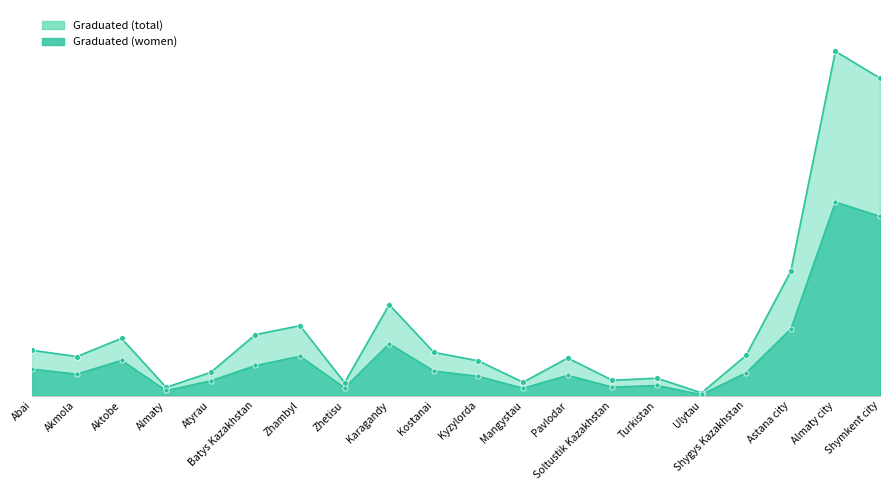

What is the total value across all series at Shygys Kazakhstan?

7086